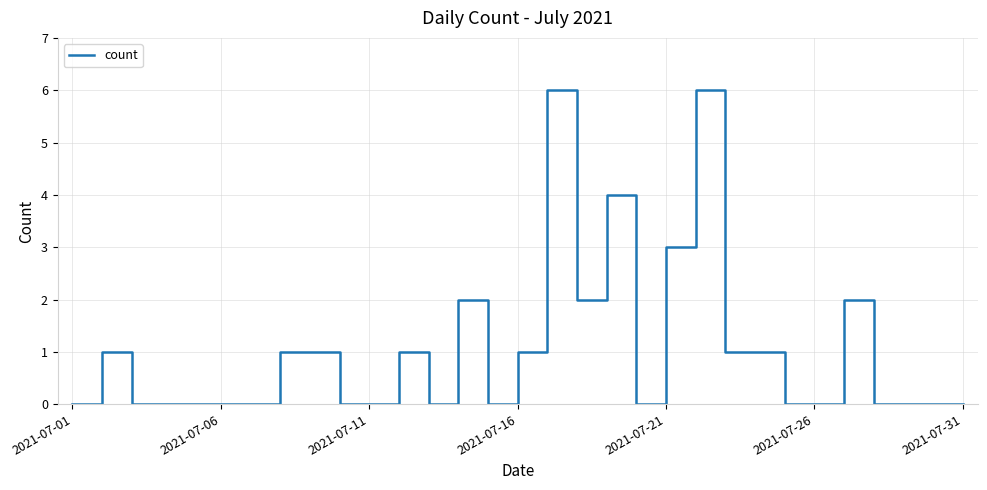

What is the difference between the maximum and minimum values?

6